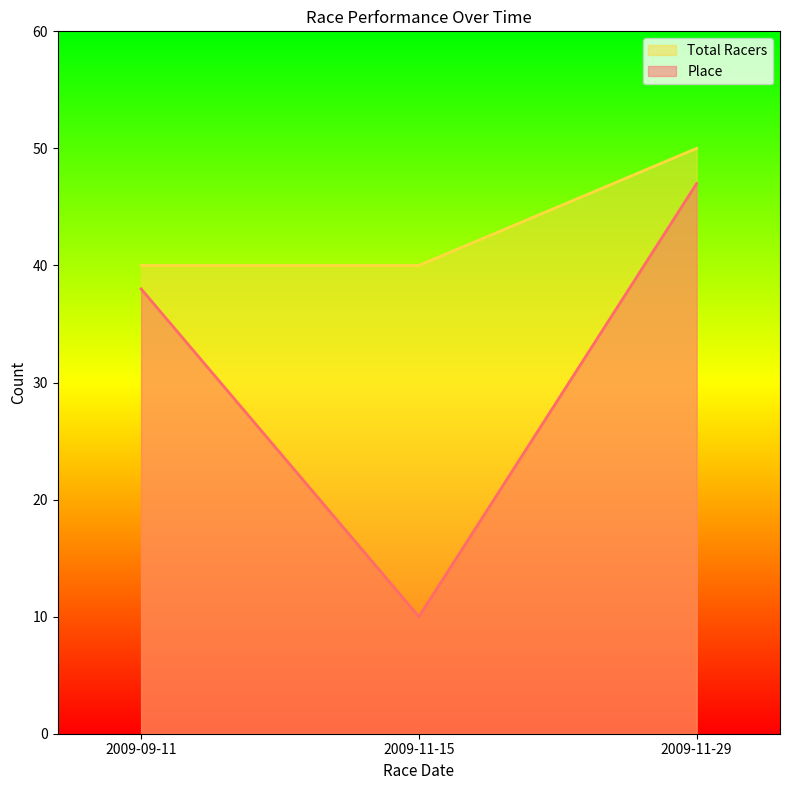

What is the greatest value displayed?

50